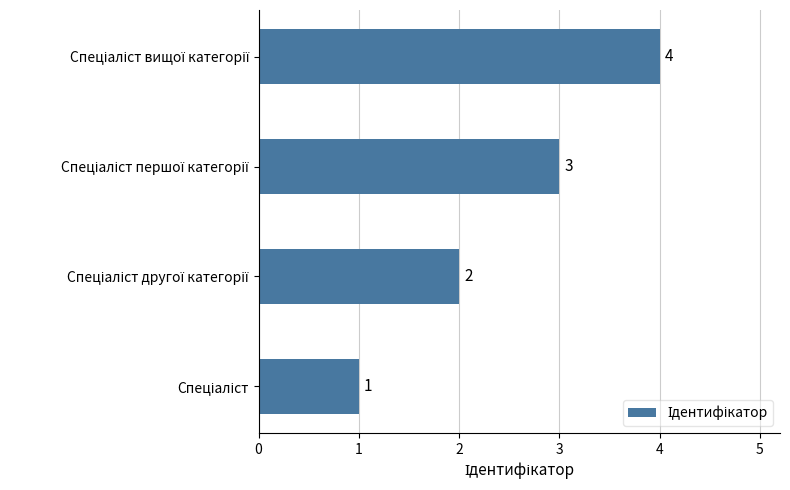

What is the difference between the maximum and minimum values?

3